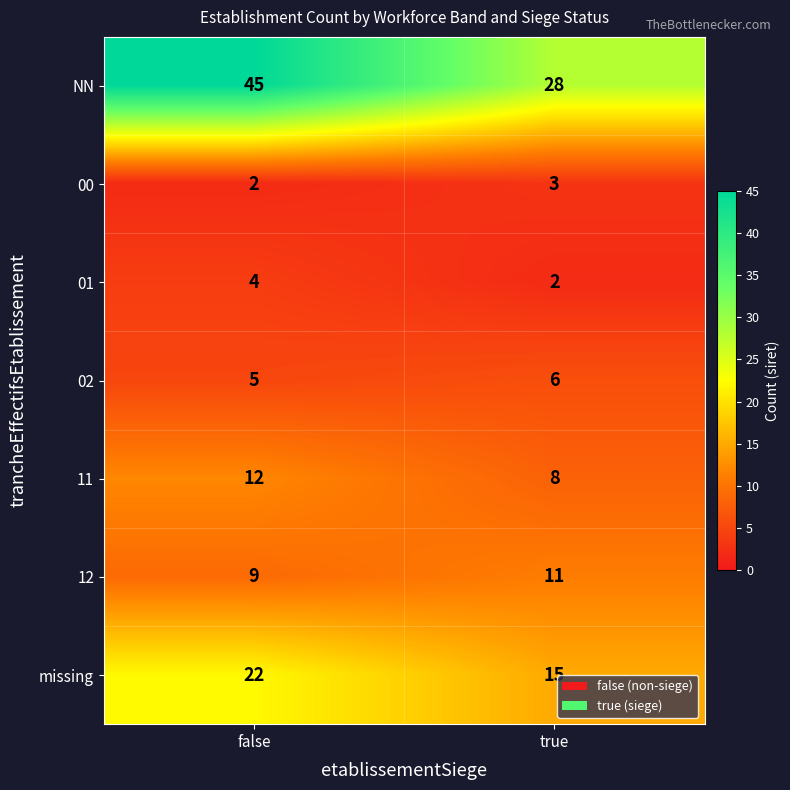

What is the difference between the maximum and minimum values in the 11 series?

4